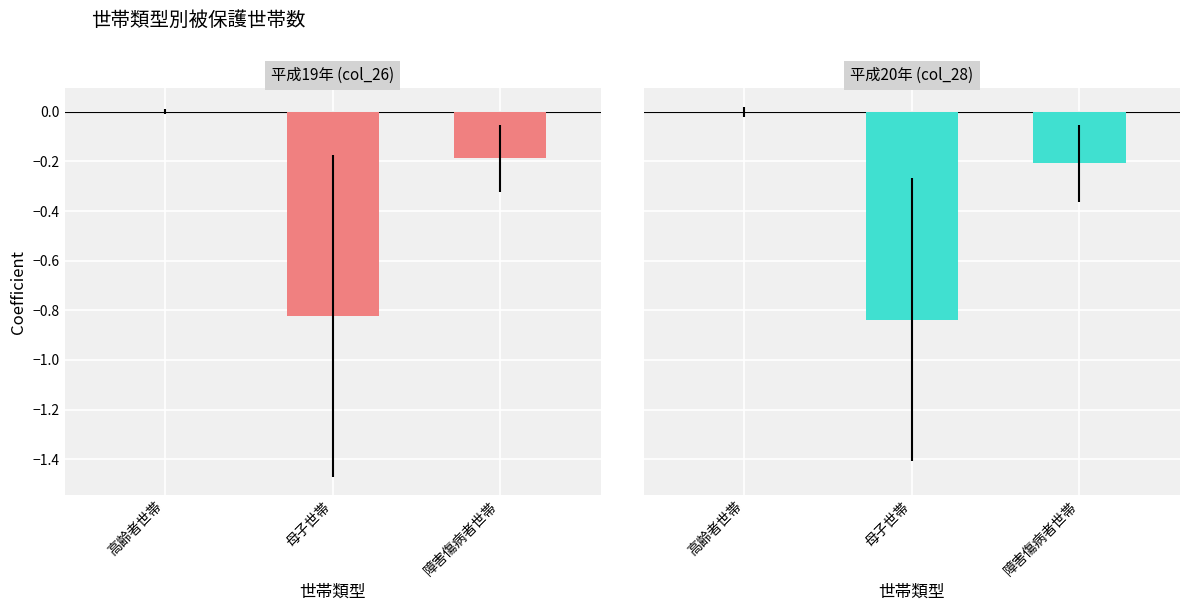

At which label does 平成20年 (col_28) reach its minimum?

母子世帯